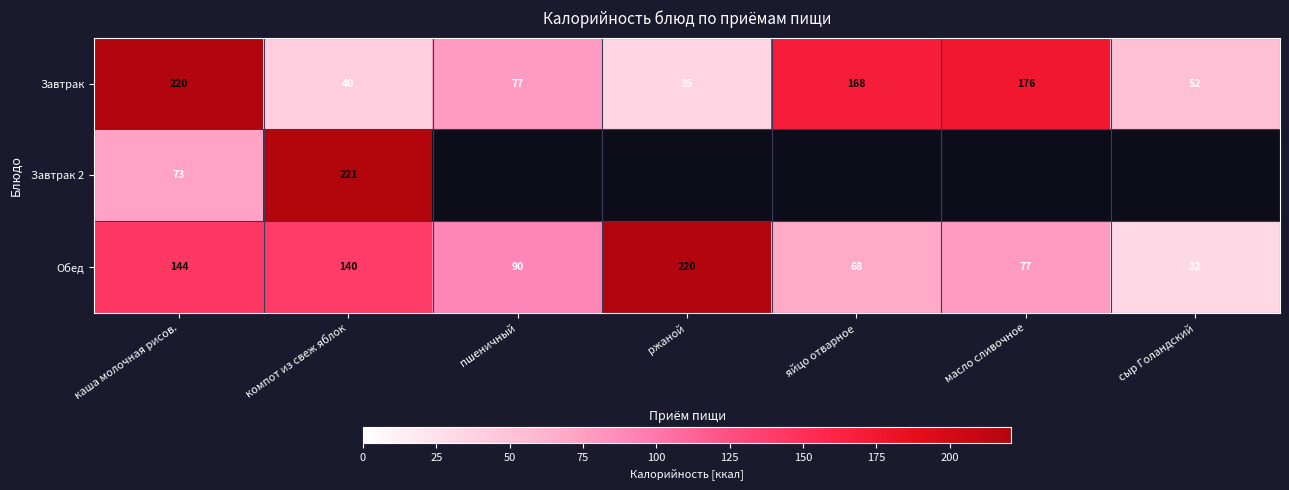

What is the sum of the Завтрак values at пшеничный and ржаной?

112